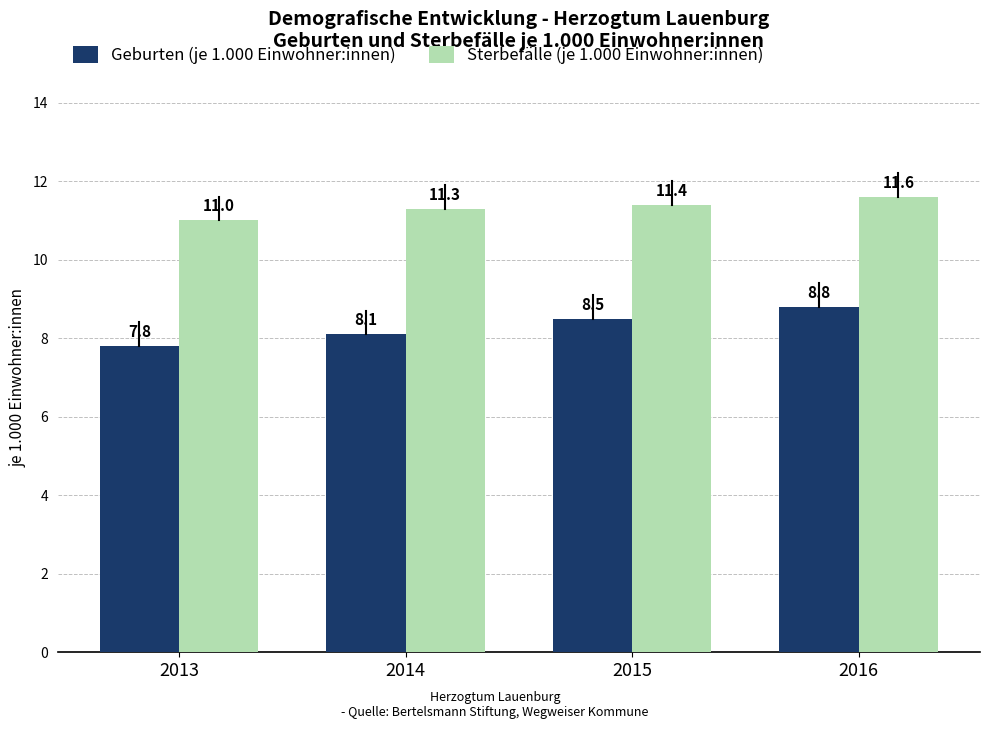

At which label is Sterbefälle (je 1.000 Einwohner:innen) closest to 11?

2013